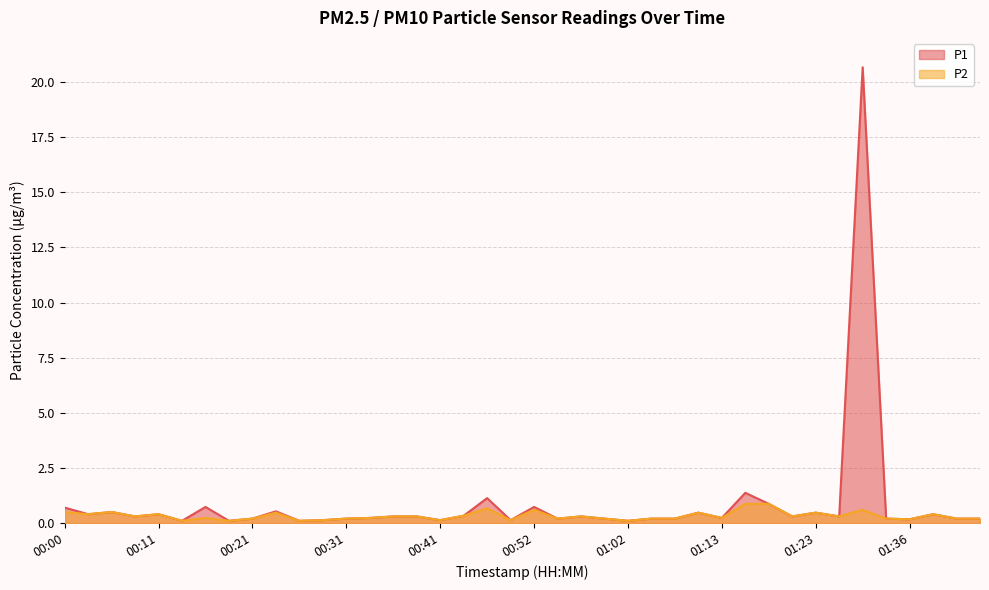

What is the value of the P1 point at the 28th from the left?

0.5